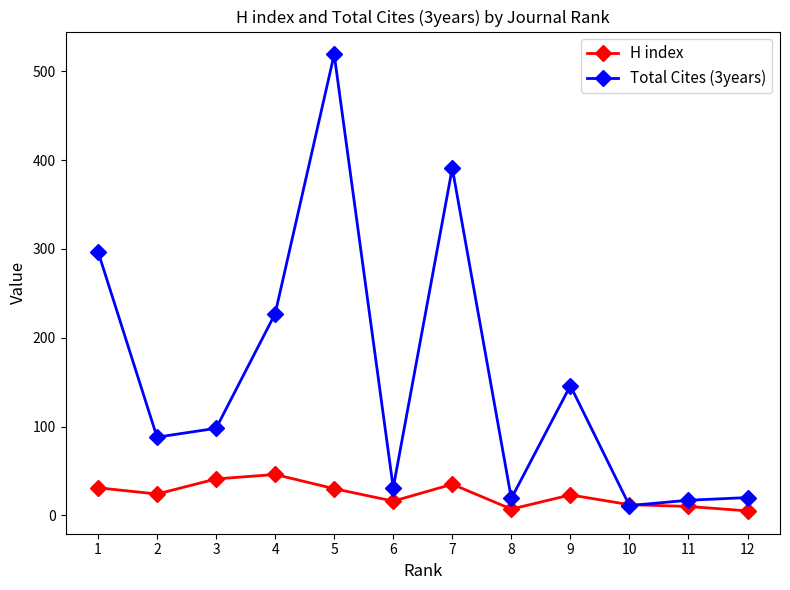

How many times do H index and Total Cites (3years) cross each other?

2